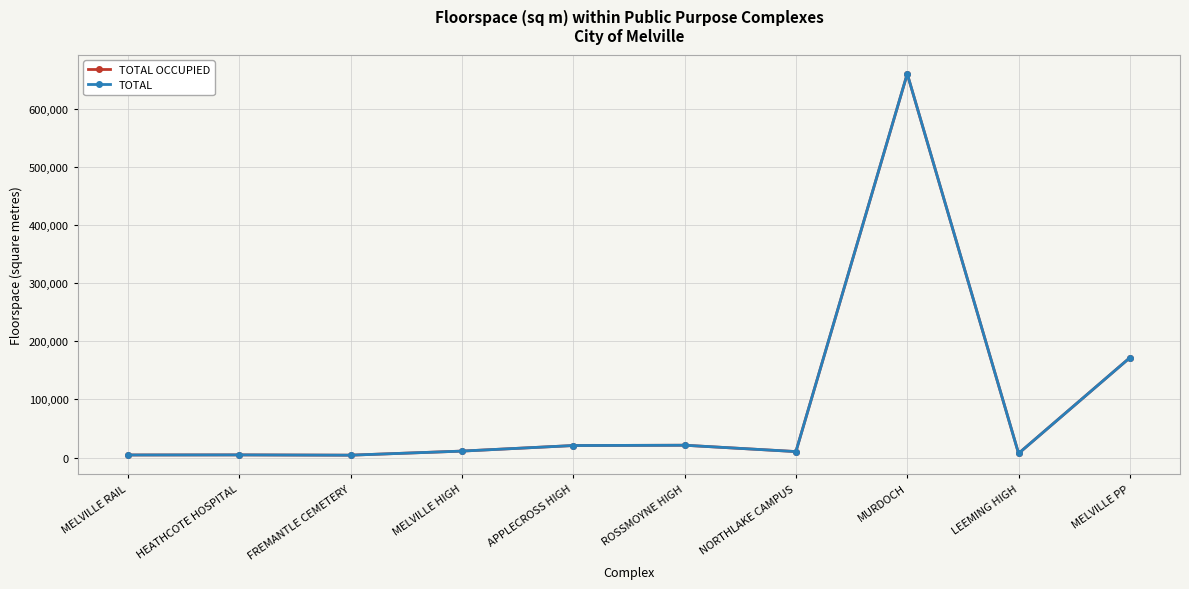

At which label does TOTAL OCCUPIED reach its peak?

MURDOCH